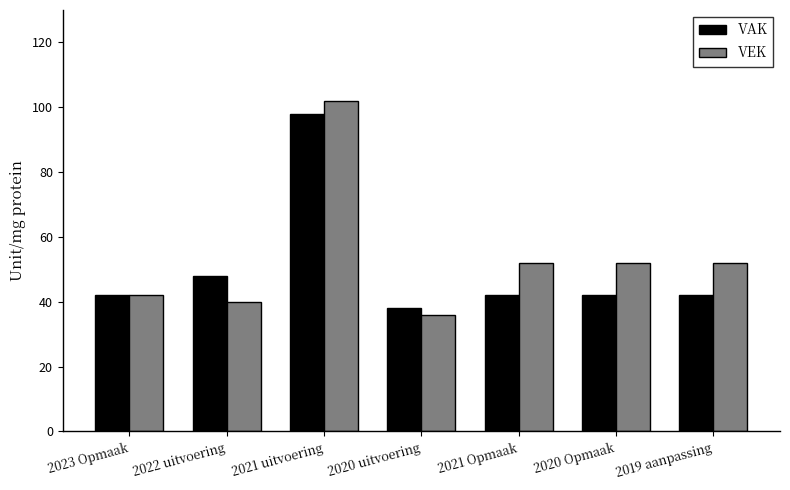

Between 2023 Opmaak and 2021 uitvoering, which series saw the biggest shift?

VEK